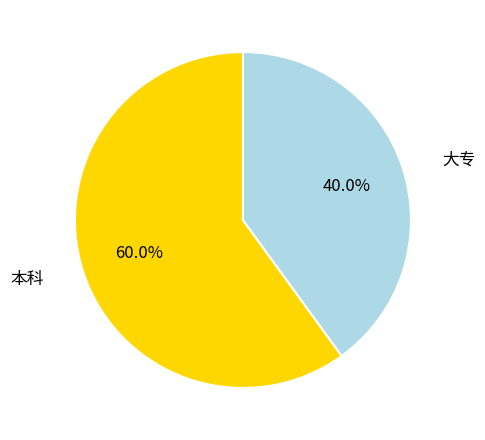

Does any single category account for the majority?

Yes